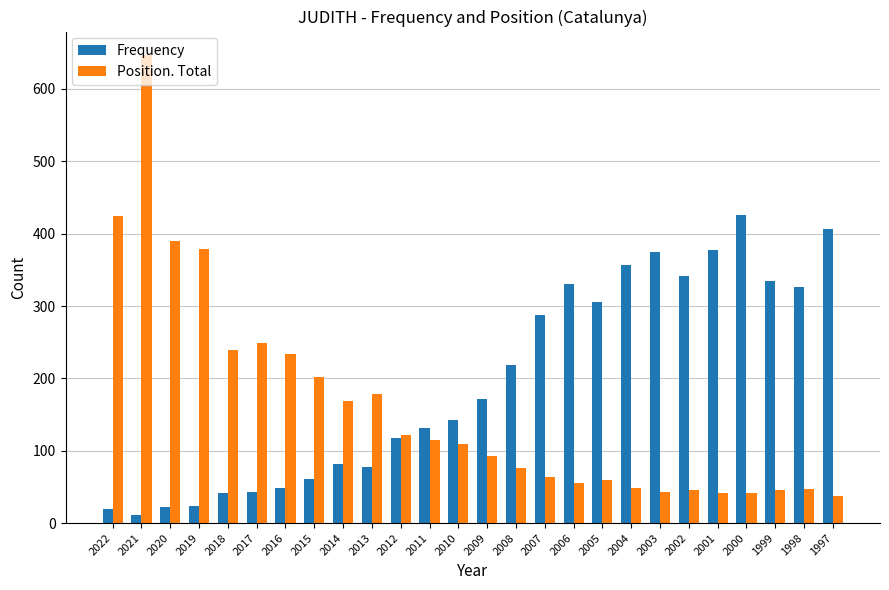

Which category has the highest value in the Frequency series?

2000